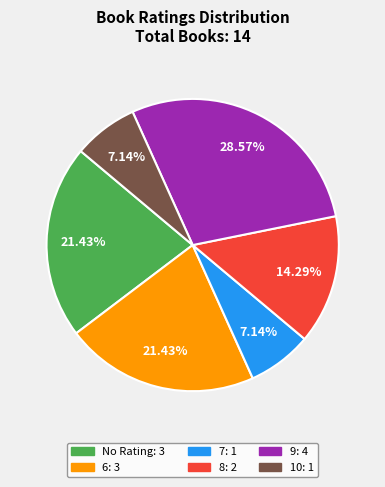

Is there a majority slice in this chart?

No